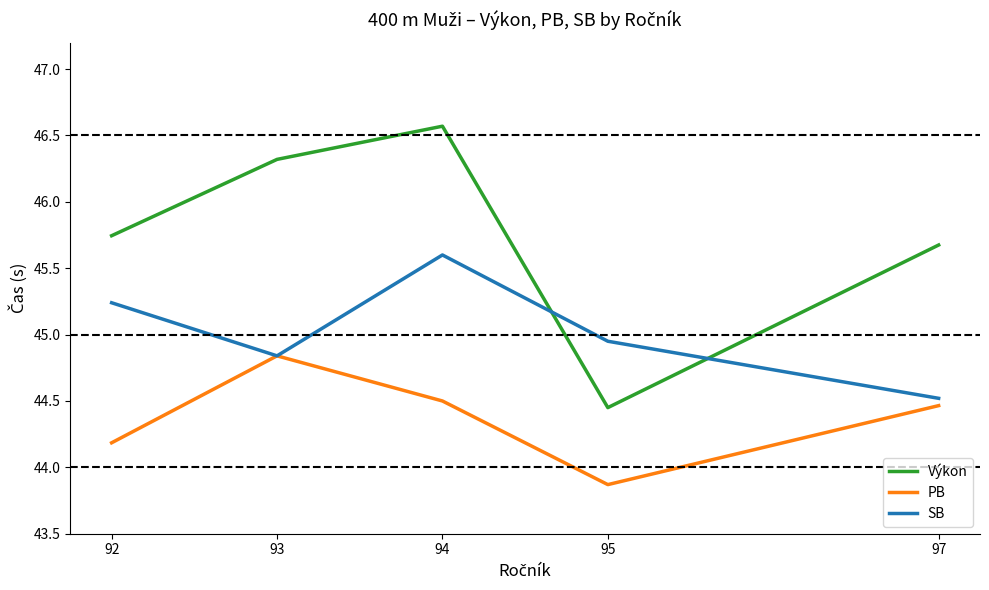

At how many categories does at least one series exceed 44?

5